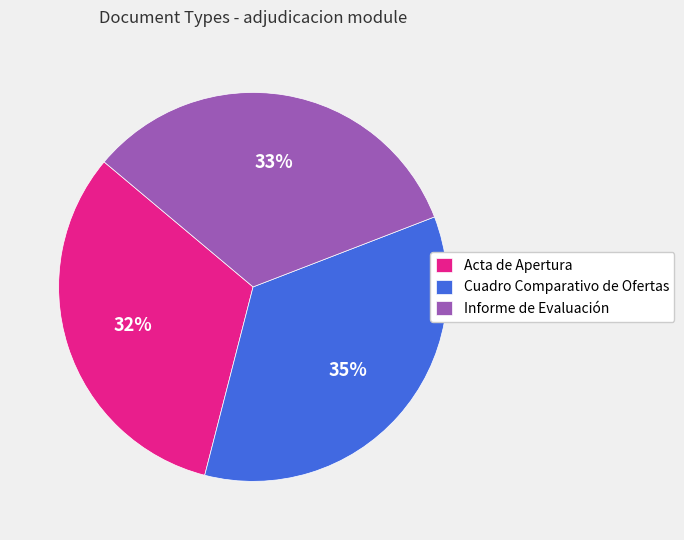

Approximately how many times larger is the value at Cuadro Comparativo de Ofertas compared to Acta de Apertura?

1.1